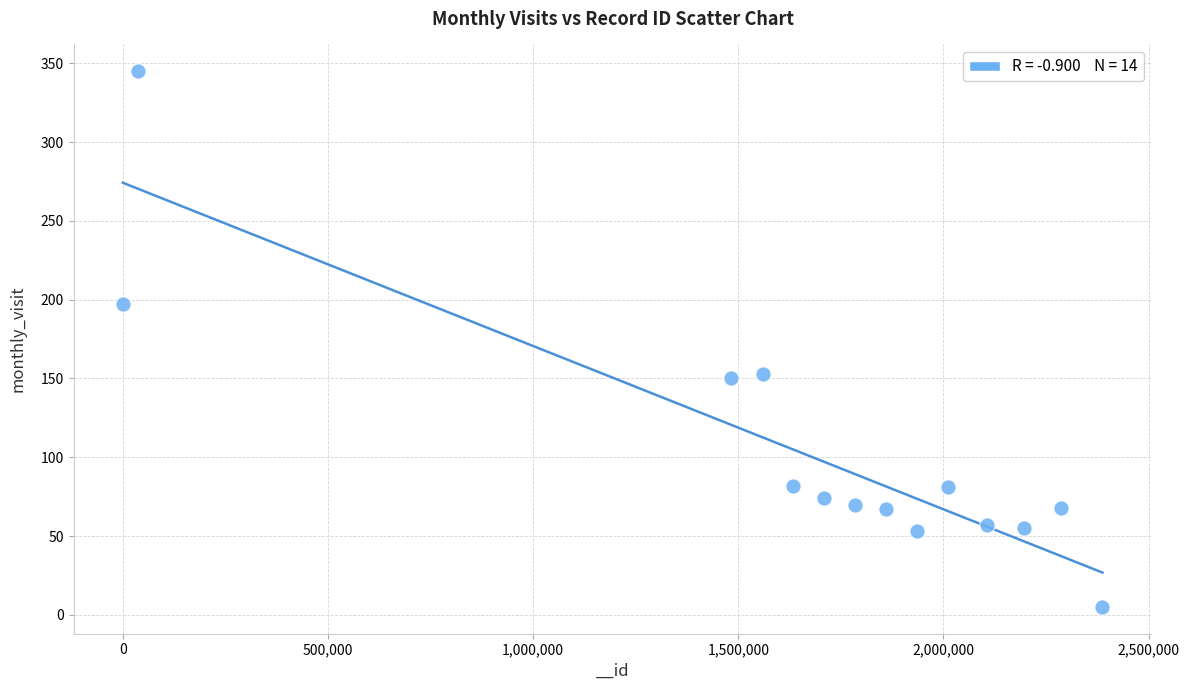

What is the range of X values (max minus min)?

2387300